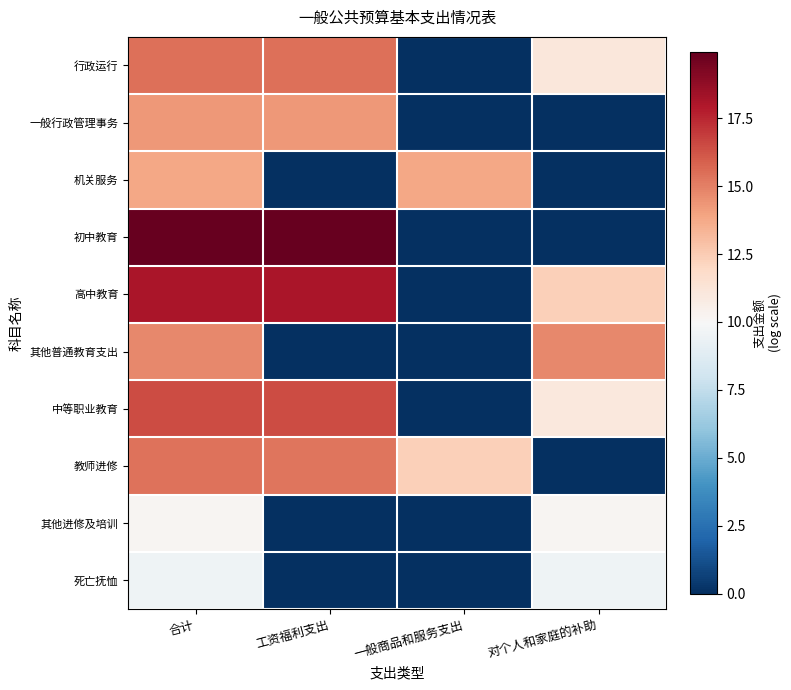

What is the difference between the highest and lowest values at 工资福利支出?

19.9